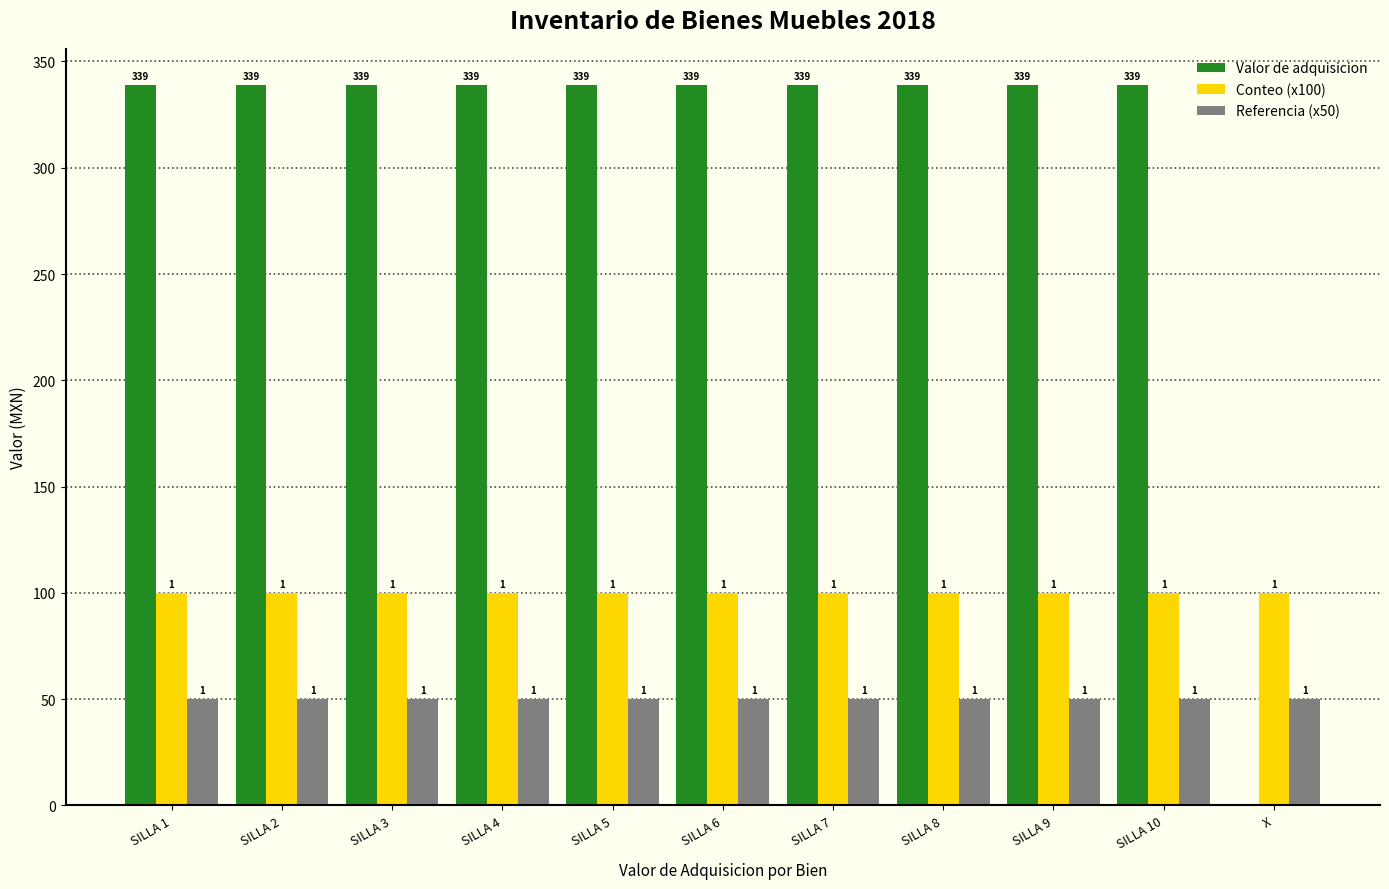

Reading right to left, transcribe all the data shown in this chart.

Valor de adquisicion: X=0	SILLA 10=339	SILLA 9=339	SILLA 8=339	SILLA 7=339	SILLA 6=339	SILLA 5=339	SILLA 4=339	SILLA 3=339	SILLA 2=339	SILLA 1=339
Conteo (x100): X=100	SILLA 10=100	SILLA 9=100	SILLA 8=100	SILLA 7=100	SILLA 6=100	SILLA 5=100	SILLA 4=100	SILLA 3=100	SILLA 2=100	SILLA 1=100
Referencia (x50): X=50	SILLA 10=50	SILLA 9=50	SILLA 8=50	SILLA 7=50	SILLA 6=50	SILLA 5=50	SILLA 4=50	SILLA 3=50	SILLA 2=50	SILLA 1=50